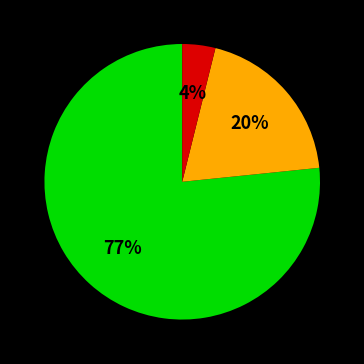

Does any single category account for the majority?

Yes